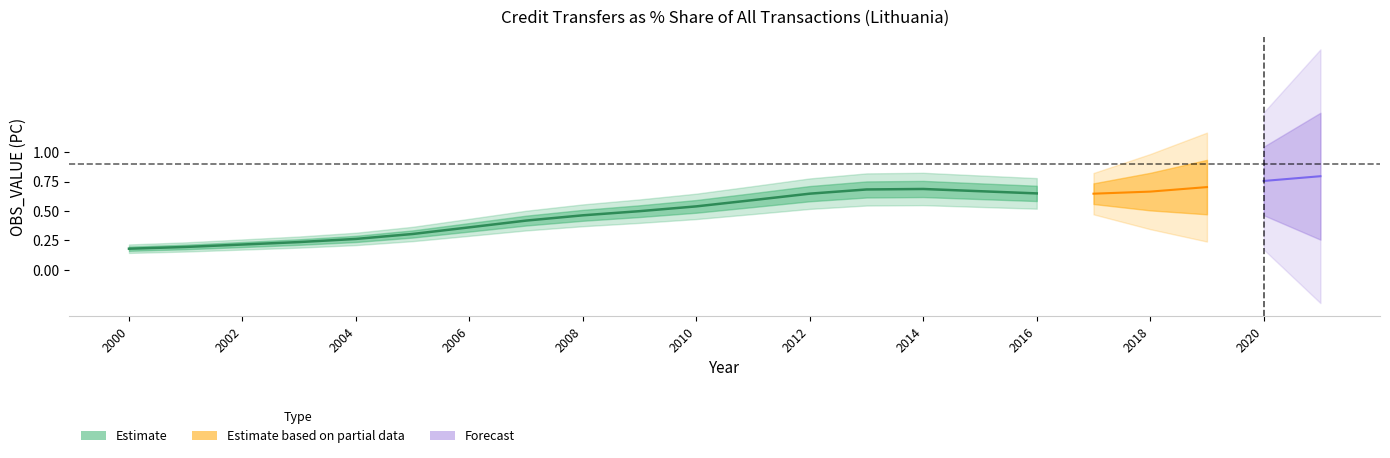

At which category does the chart reach its peak across all series?

2021